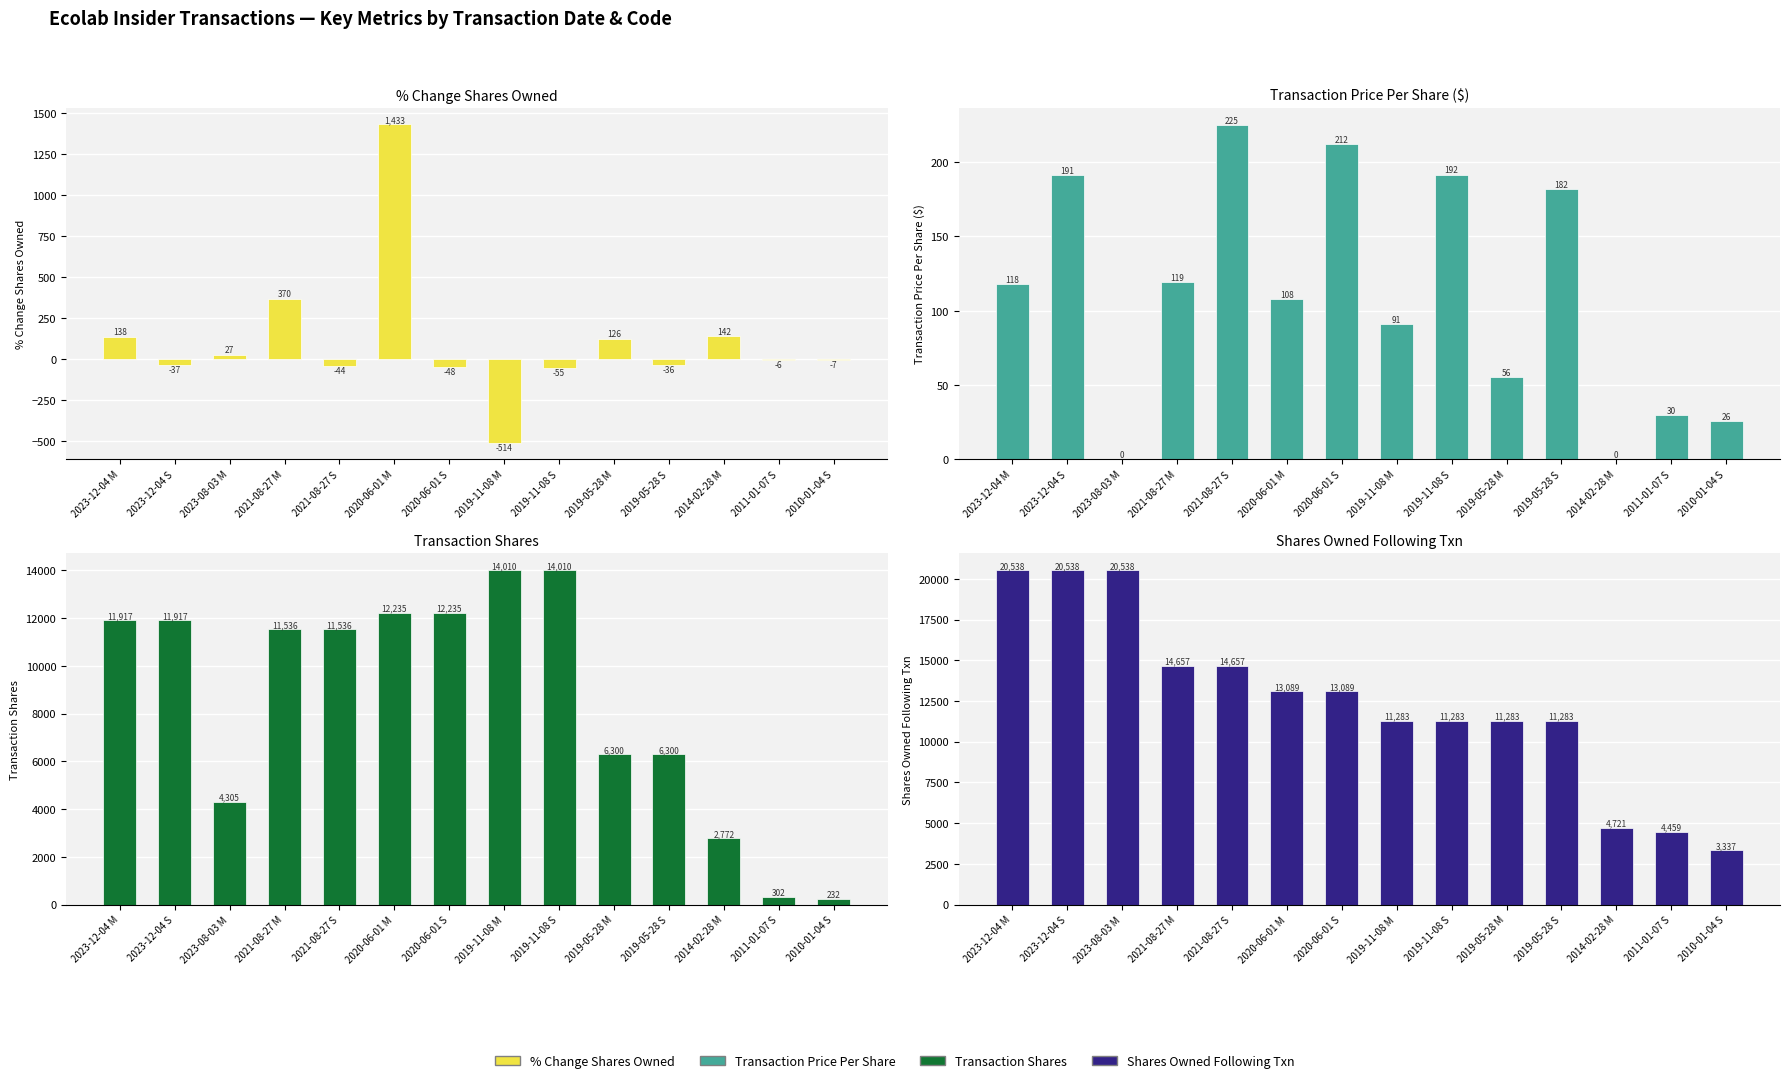

What is the highest value of the % Change Shares Owned series?

1433.0